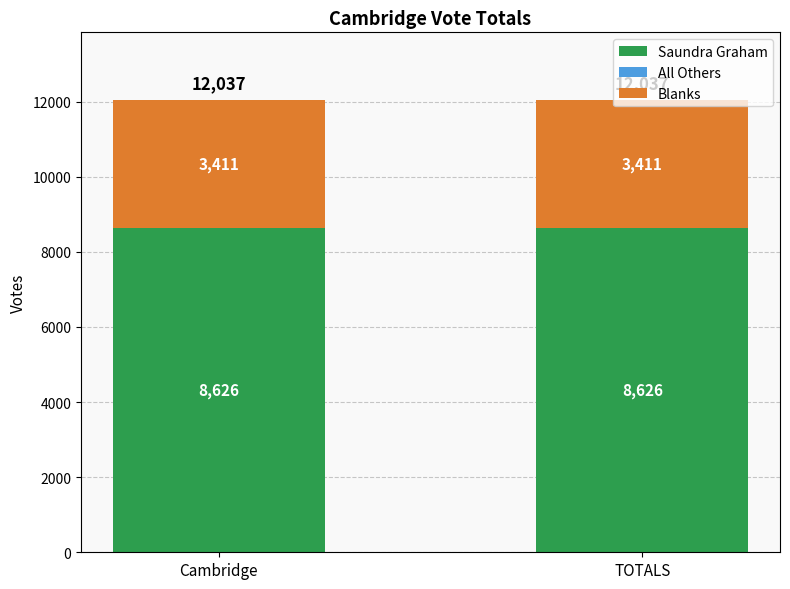

What is the total value across all series at TOTALS?

12037